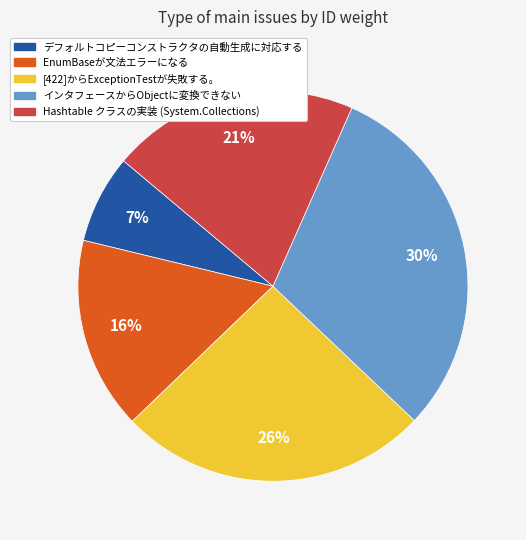

Which category has the biggest portion of the pie?

インタフェースからObjectに変換できない